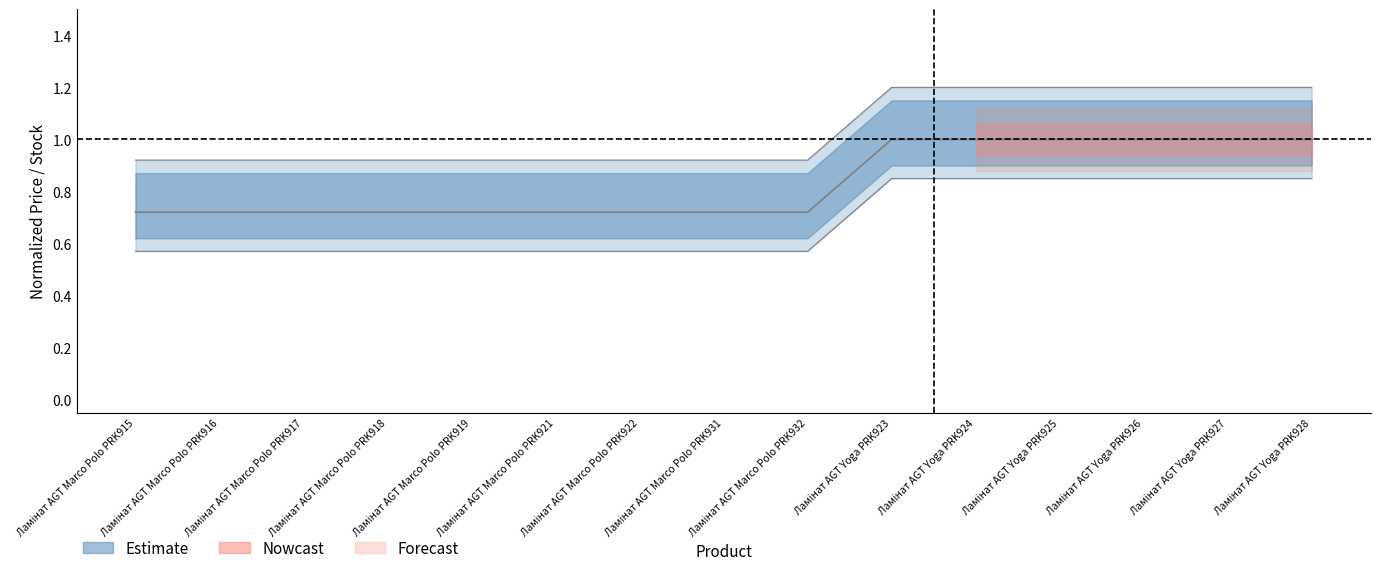

What is the sum of all Ціна values?

12.5